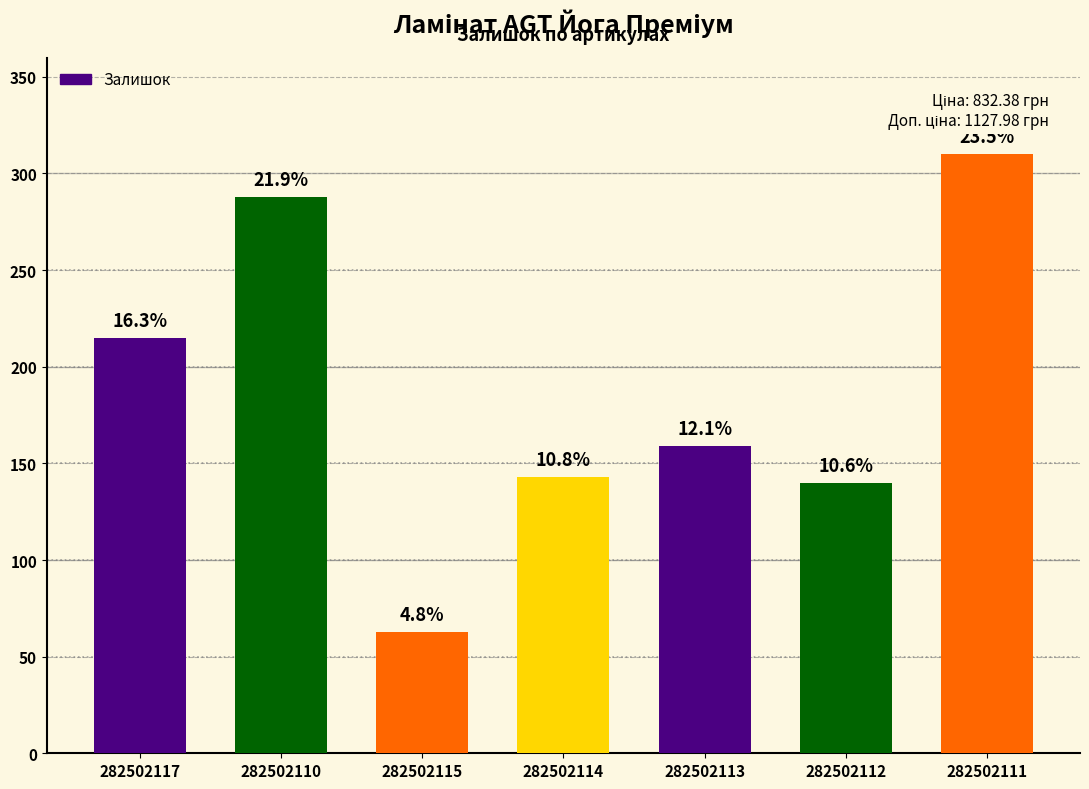

Reading right to left, list all the values displayed in this chart.

310	140	159	143	63	288	215